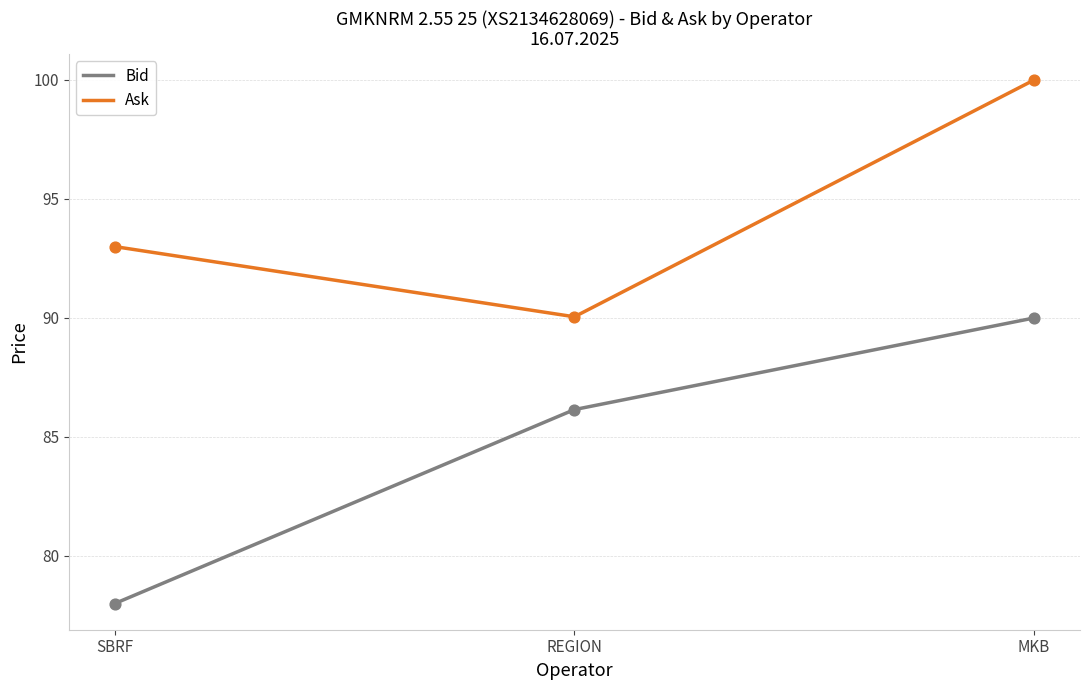

What is the total value across all series at REGION?

176.2